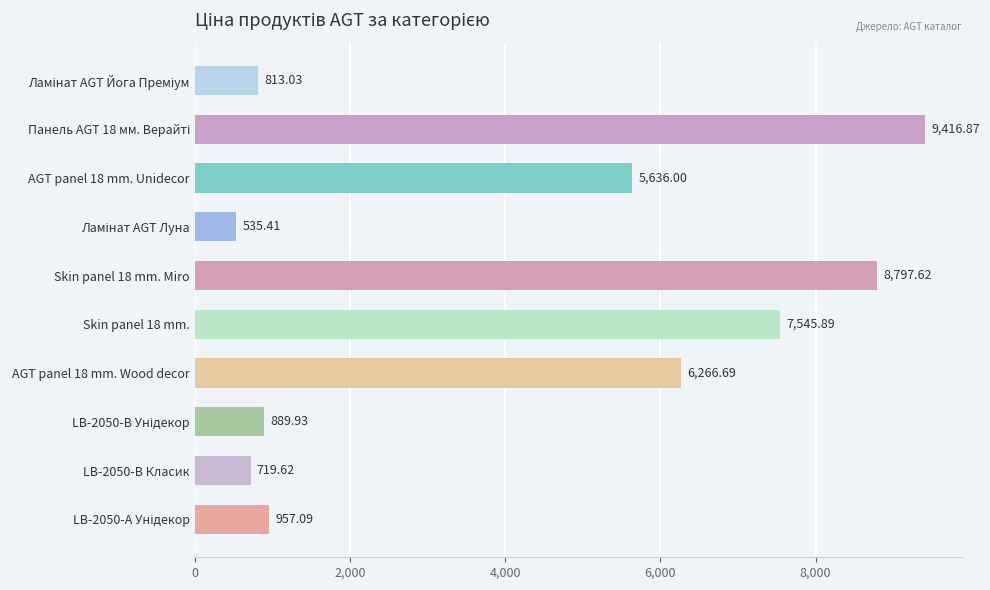

What is the difference between the values at LB-2050-В Класик and Skin panel 18 mm. Miro?

8078.0